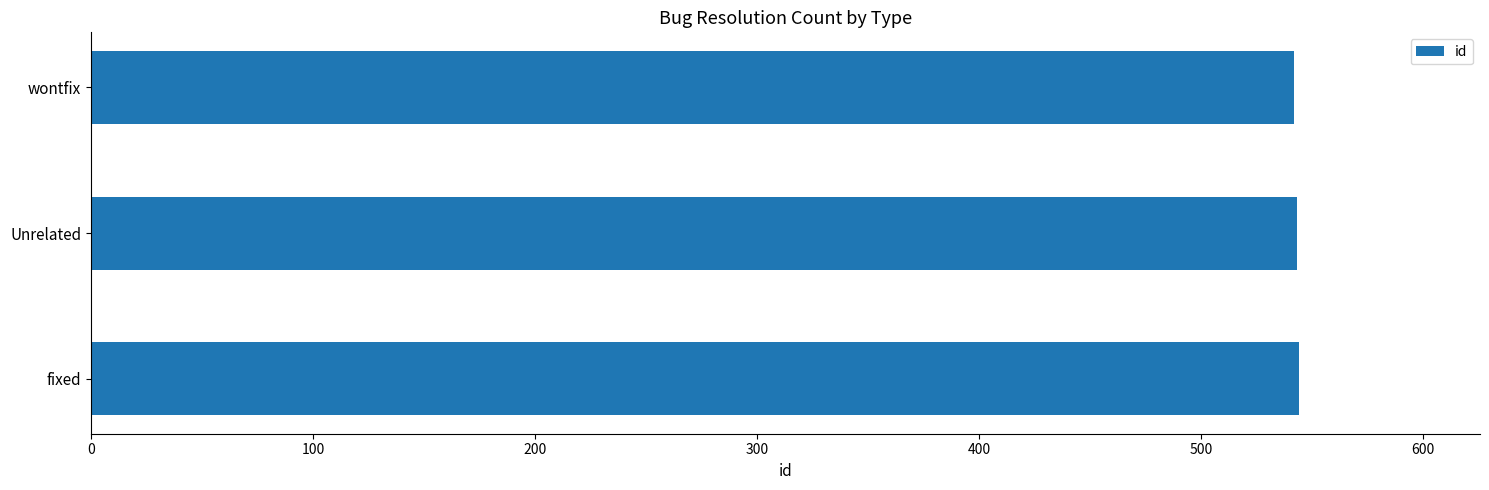

True or false: the data shows 542 at wontfix.

True